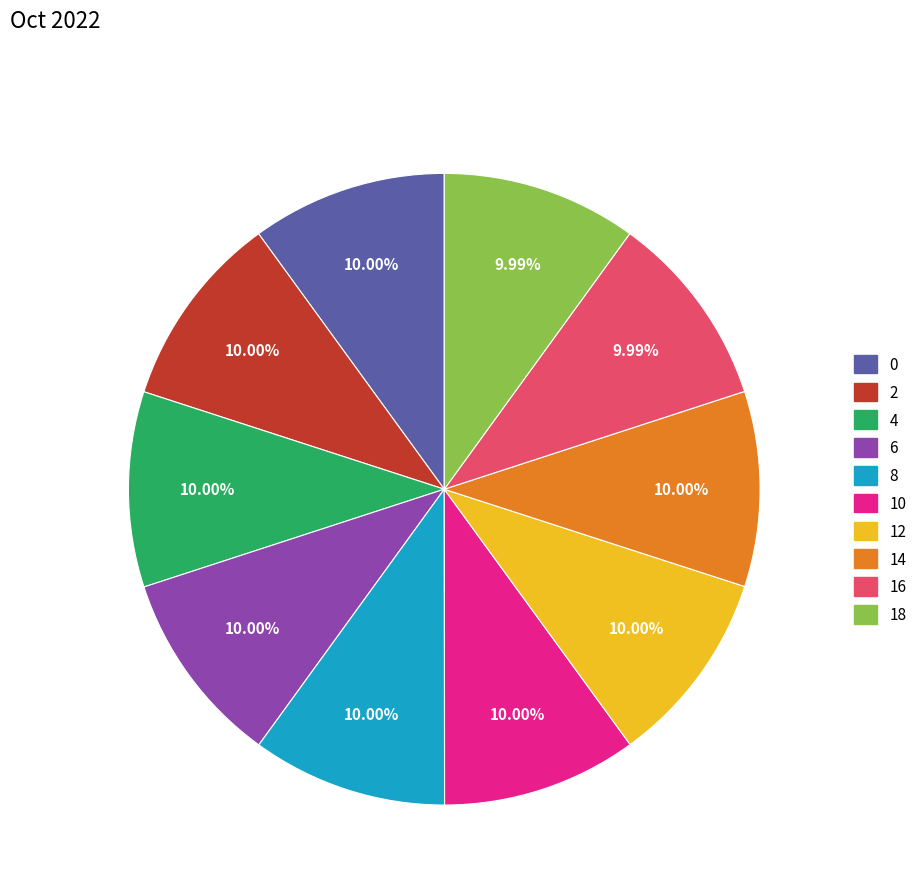

To the nearest percent, what portion does 16 represent?

10%